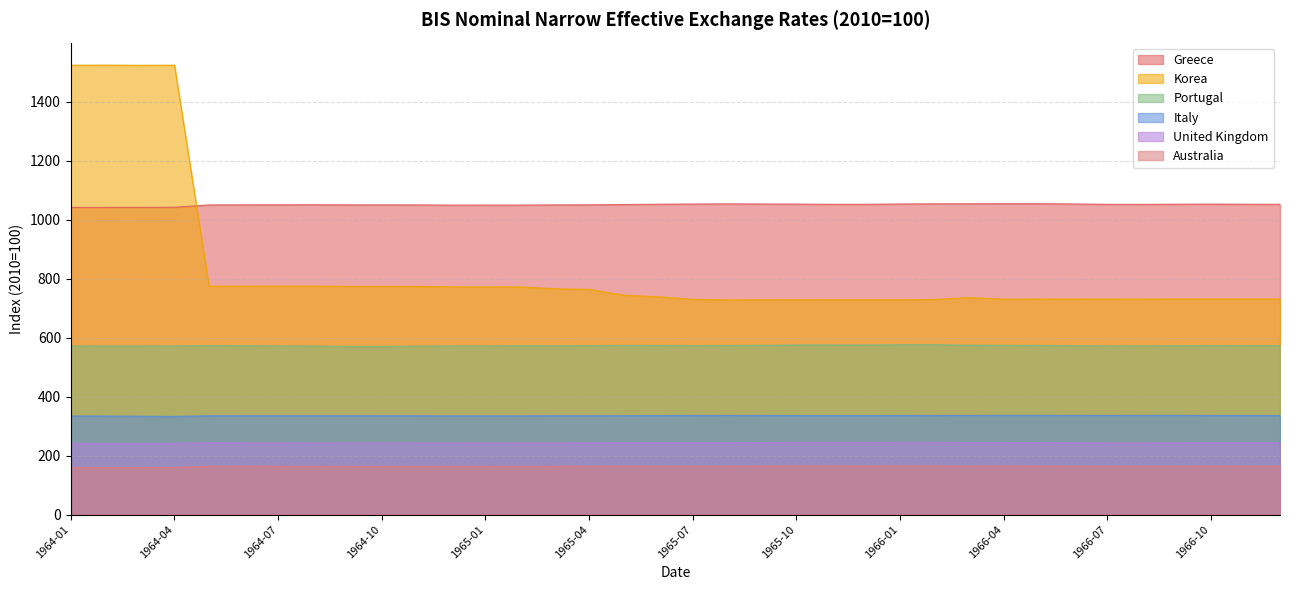

What is the difference between the highest and lowest values at 1965-11?

887.1